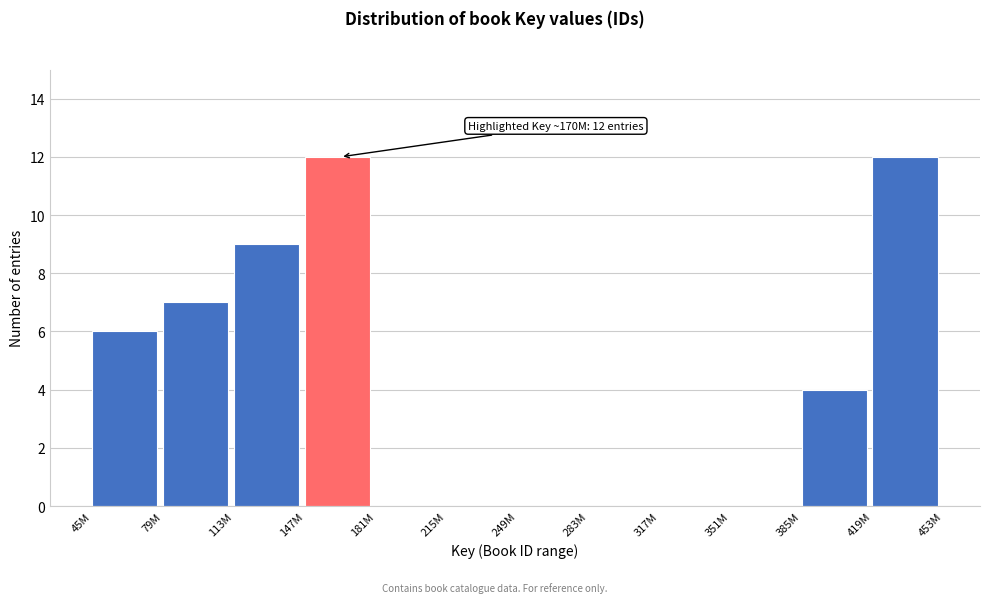

Reading right to left, transcribe all the data shown in this chart.

419M=12	385M=4	351M=0	317M=0	283M=0	249M=0	215M=0	181M=0	147M=12	113M=9	79M=7	45M=6